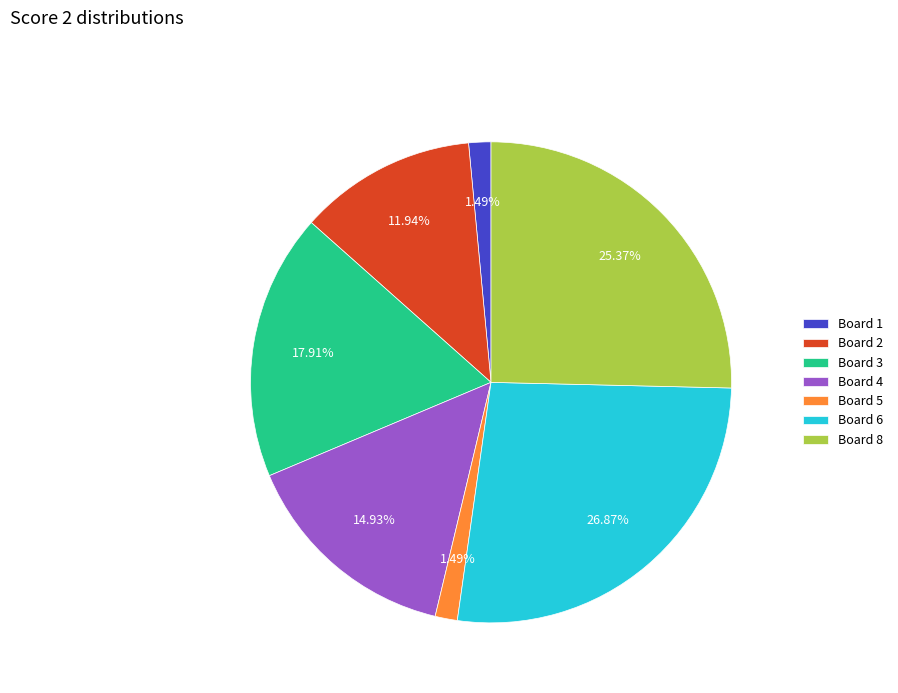

Is there any slice that represents more than half of the pie?

No